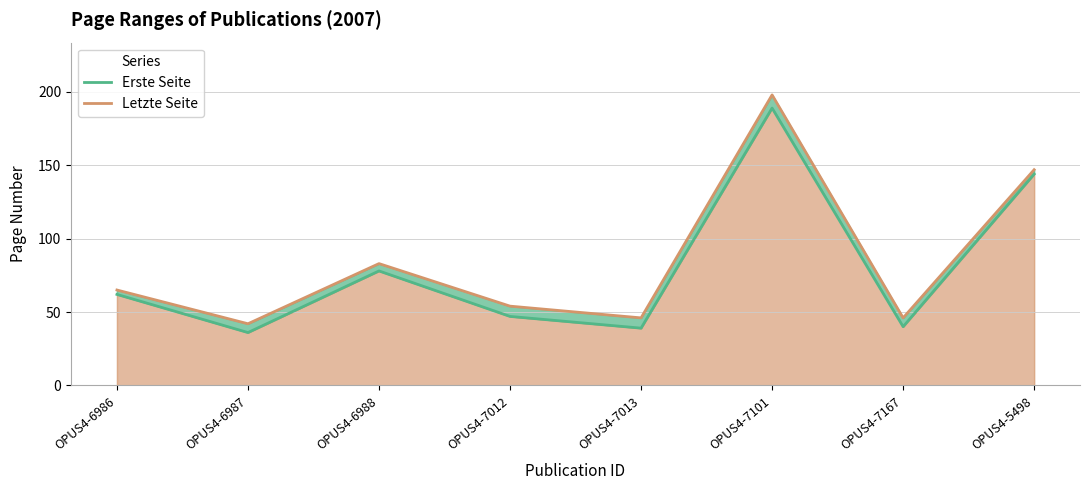

Which category has the lowest value in the Letzte Seite series?

OPUS4-6987